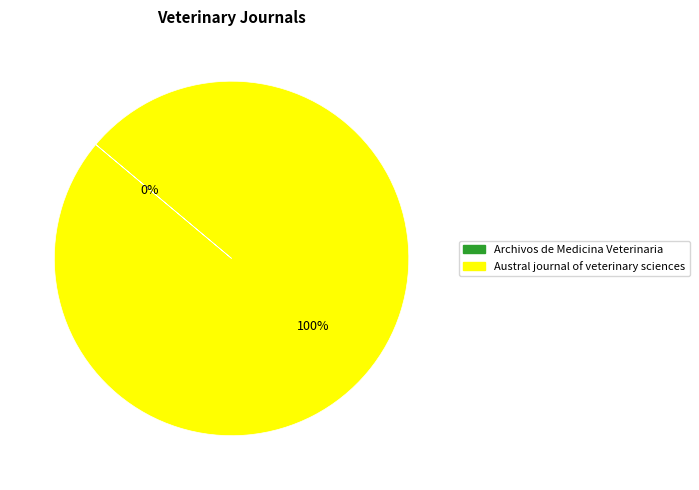

What is the largest slice in the pie chart?

Austral journal of veterinary sciences